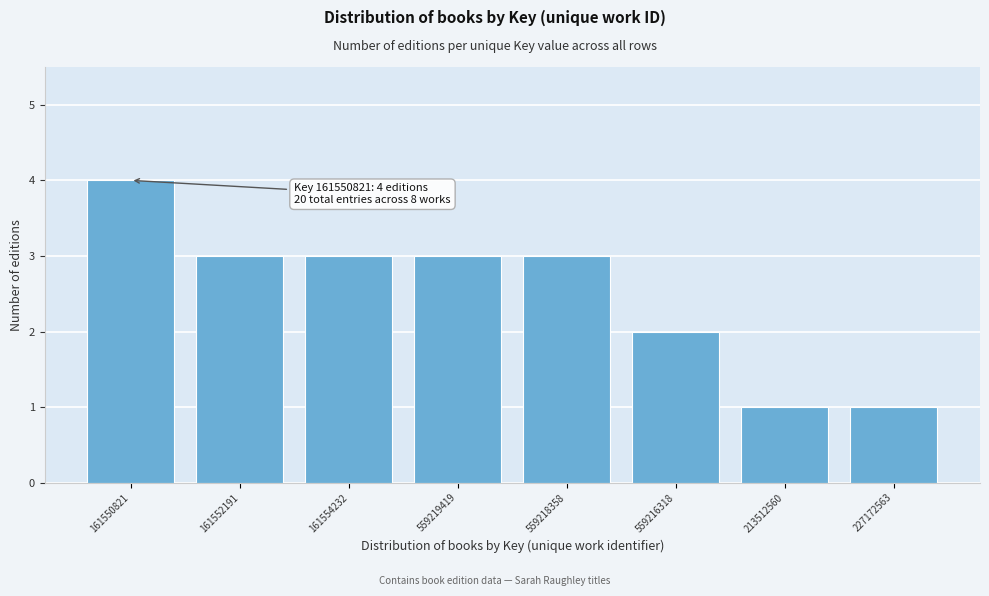

Reading left to right, what are all the values shown in this chart?

161550821=4	161552191=3	161554232=3	559219419=3	559218358=3	559216318=2	213512560=1	227172563=1